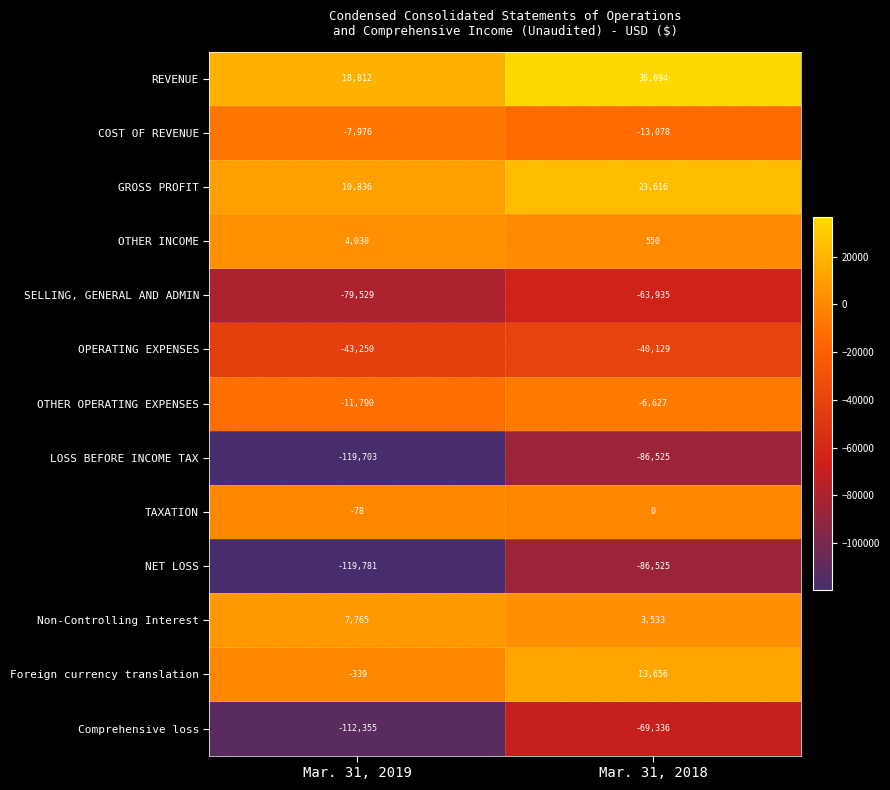

Which label corresponds to the smallest value in the chart?

Mar. 31, 2019